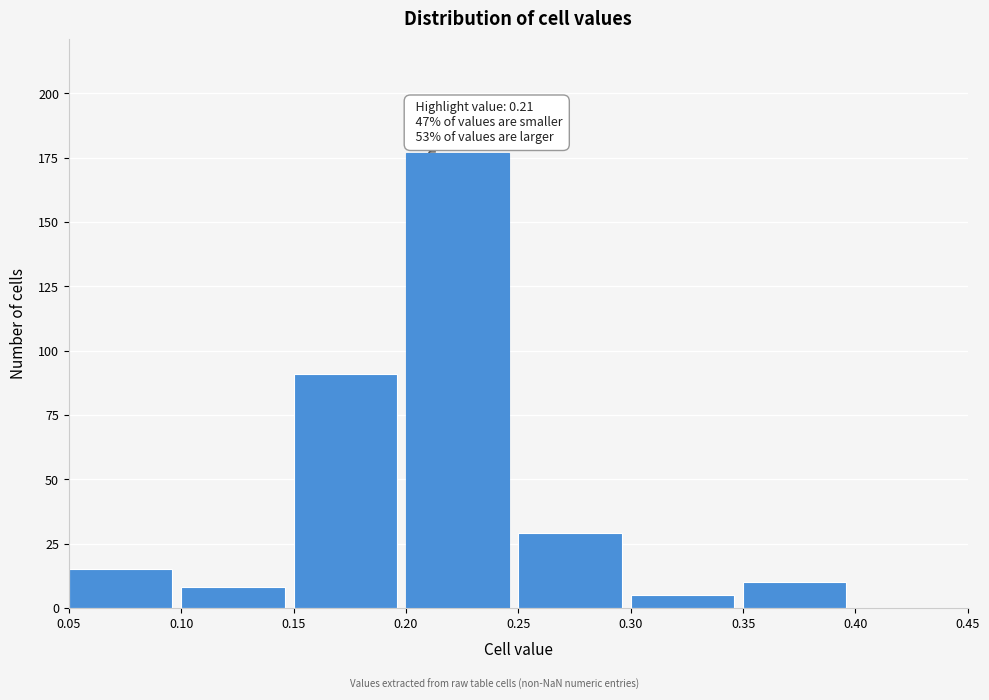

Over which range of the x-axis is the bar tallest?

0.20 to 0.25